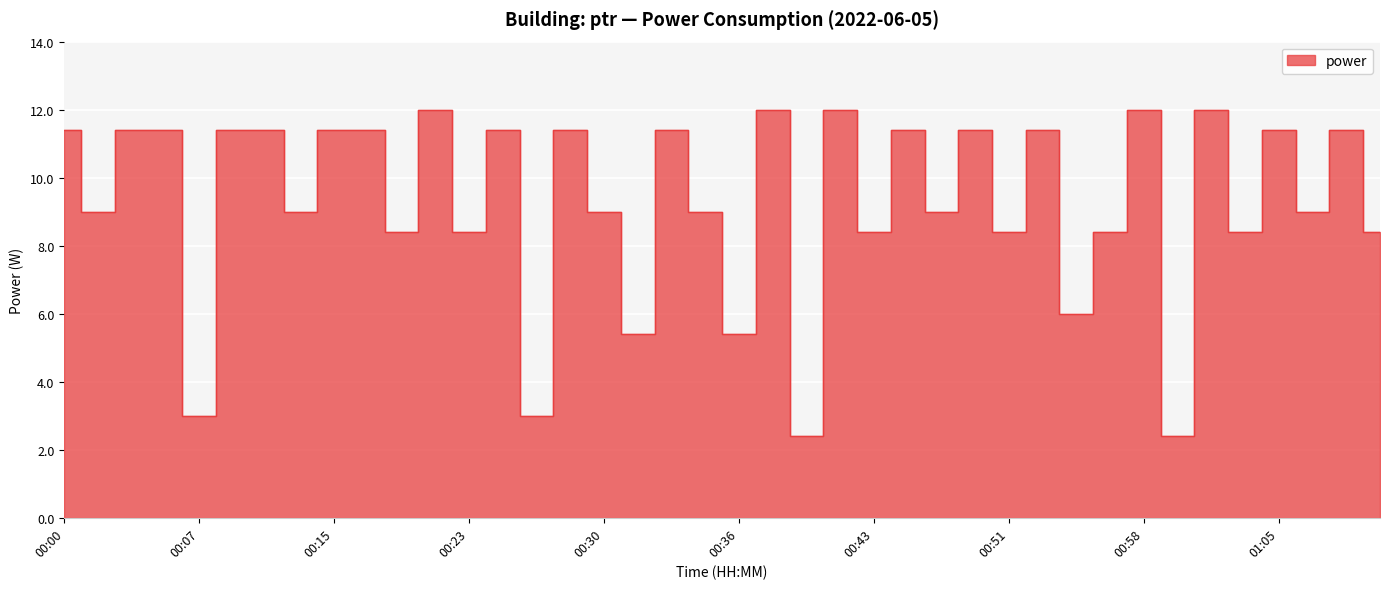

Where does the data first go above 11?

00:00